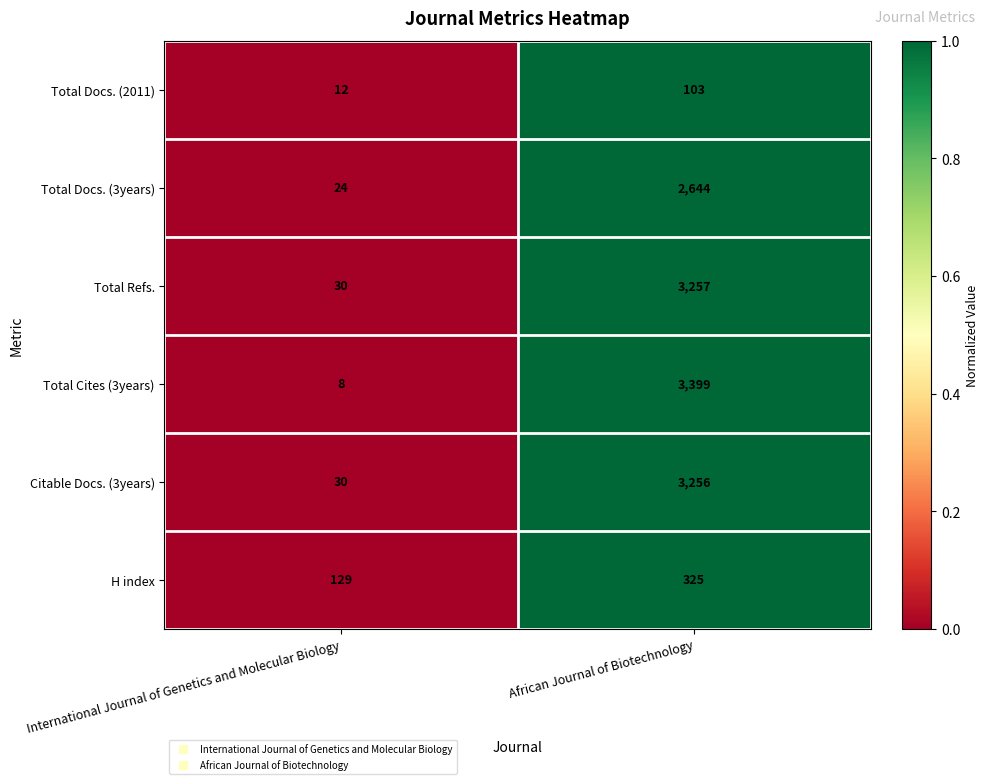

Which series has the largest range (max minus min)?

Total Cites (3years)